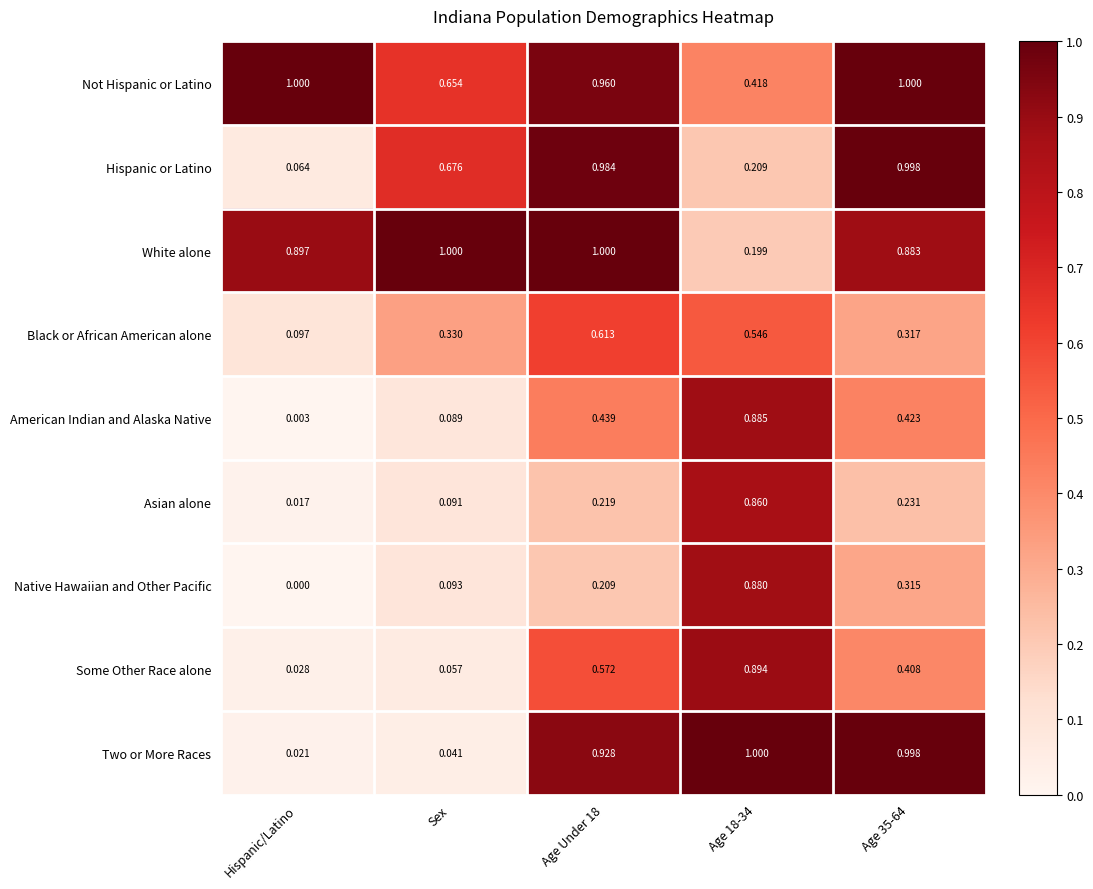

At which label does Hispanic or Latino reach its minimum?

Hispanic/Latino